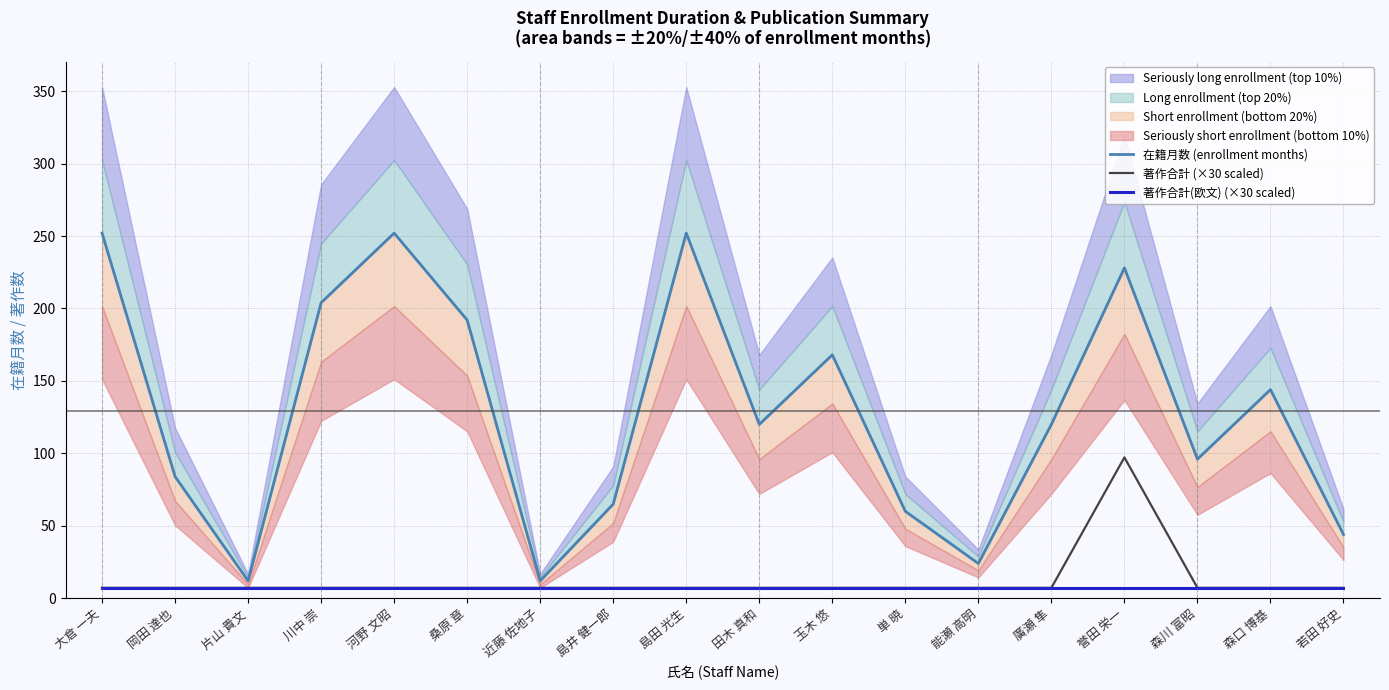

True or false: 著作合計 (×30 scaled) and 在籍月数 (enrollment months) intersect in this chart.

False